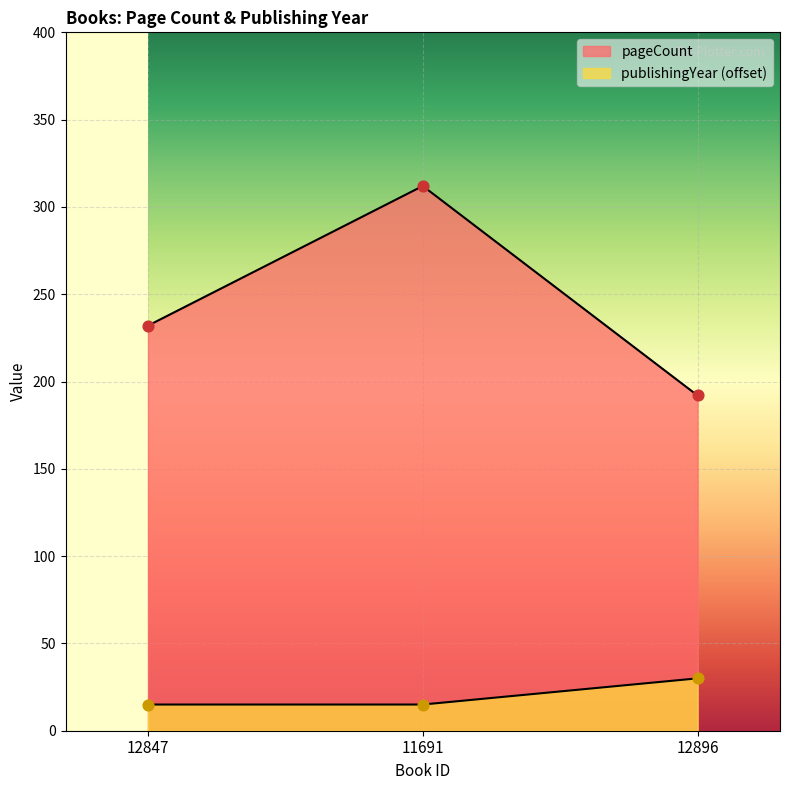

At how many categories does at least one series exceed 250?

1